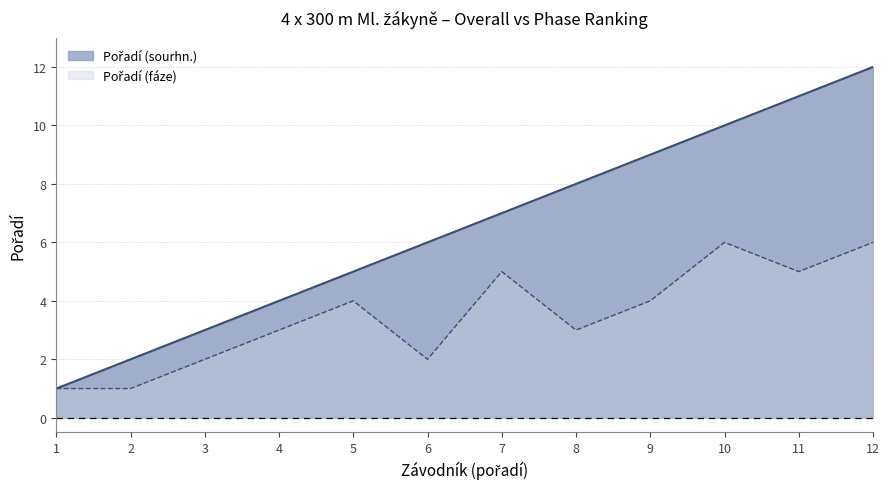

Which has a higher value, 11 or 9?

11